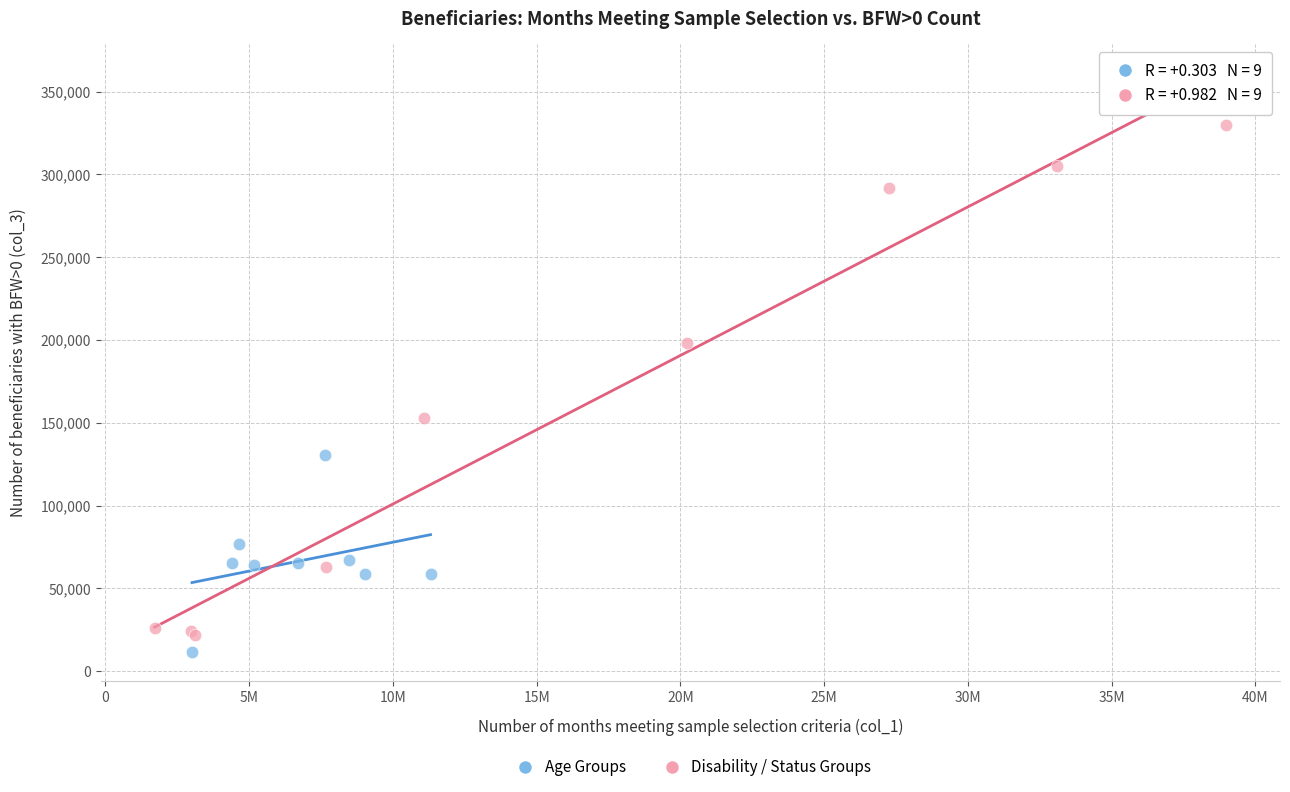

What are all the series names shown in the legend?

Age Groups, Disability / Status Groups